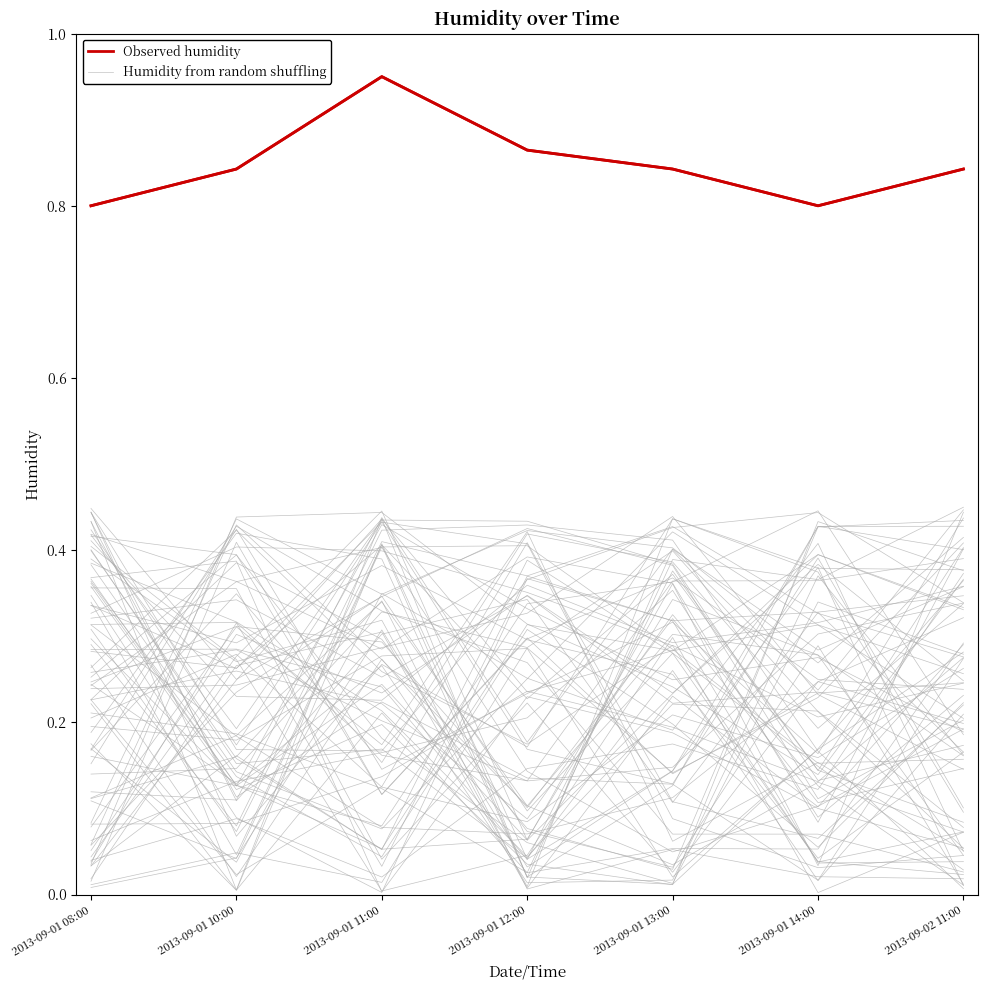

Reading right to left, list all the values displayed in this chart.

Observed humidity: 0.8	0.8	0.8	0.9	1.0	0.8	0.8
Humidity from random shuffling: 0.0	0.1	0.1	0.3	0.3	0.4	0.2